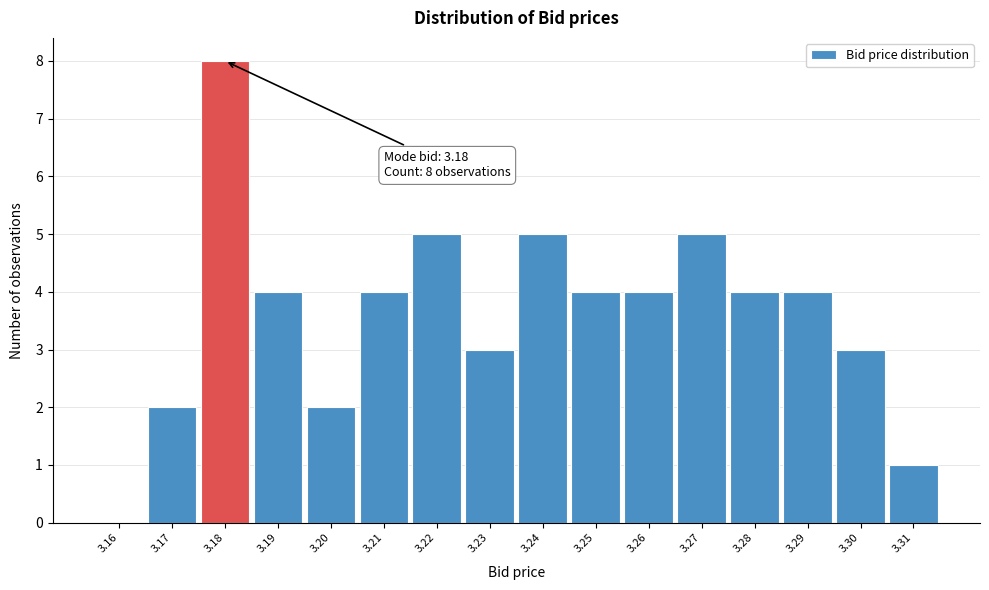

Over which range of the x-axis is the bar tallest?

3.175 to 3.185